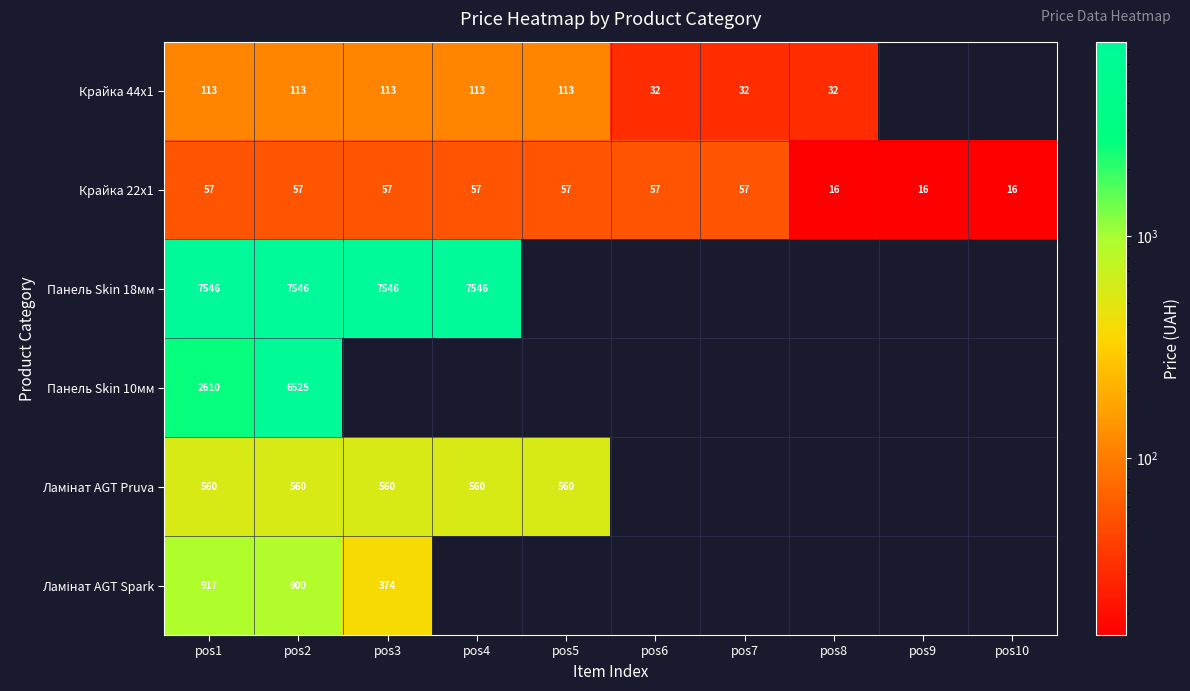

What is the difference between the highest and lowest values at pos8?

15.9